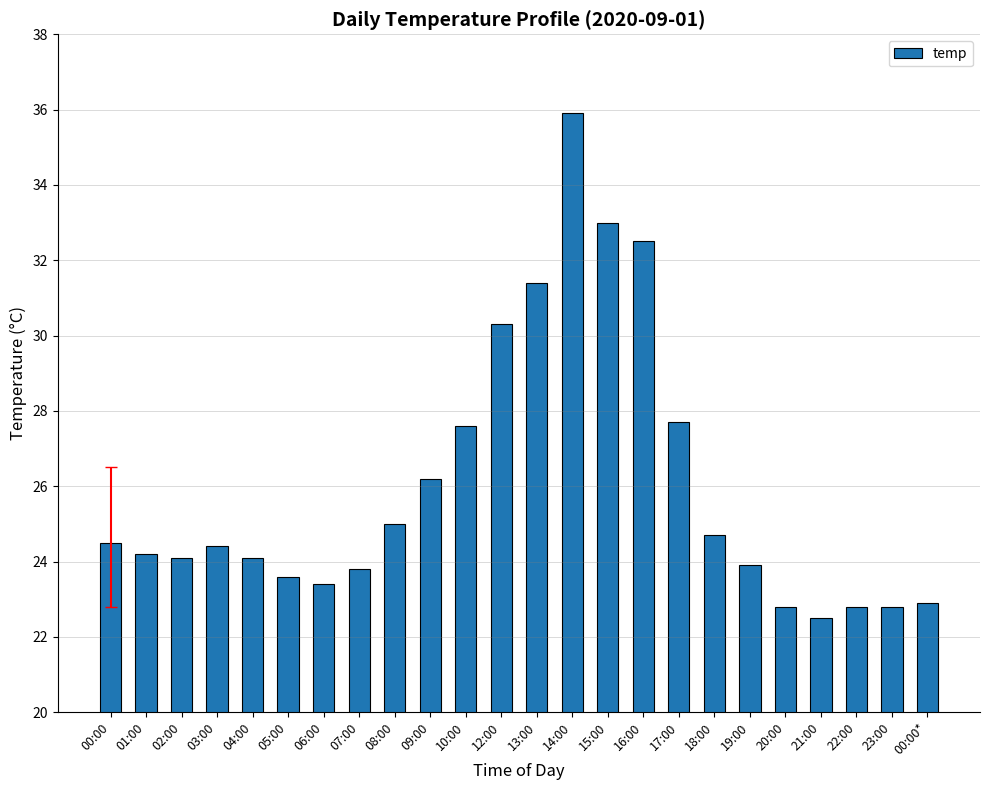

Reading left to right, transcribe all the data shown in this chart.

00:00=24.5	01:00=24.2	02:00=24.1	03:00=24.4	04:00=24.1	05:00=23.6	06:00=23.4	07:00=23.8	08:00=25.0	09:00=26.2	10:00=27.6	12:00=30.3	13:00=31.4	14:00=35.9	15:00=33.0	16:00=32.5	17:00=27.7	18:00=24.7	19:00=23.9	20:00=22.8	21:00=22.5	22:00=22.8	23:00=22.8	00:00*=22.9